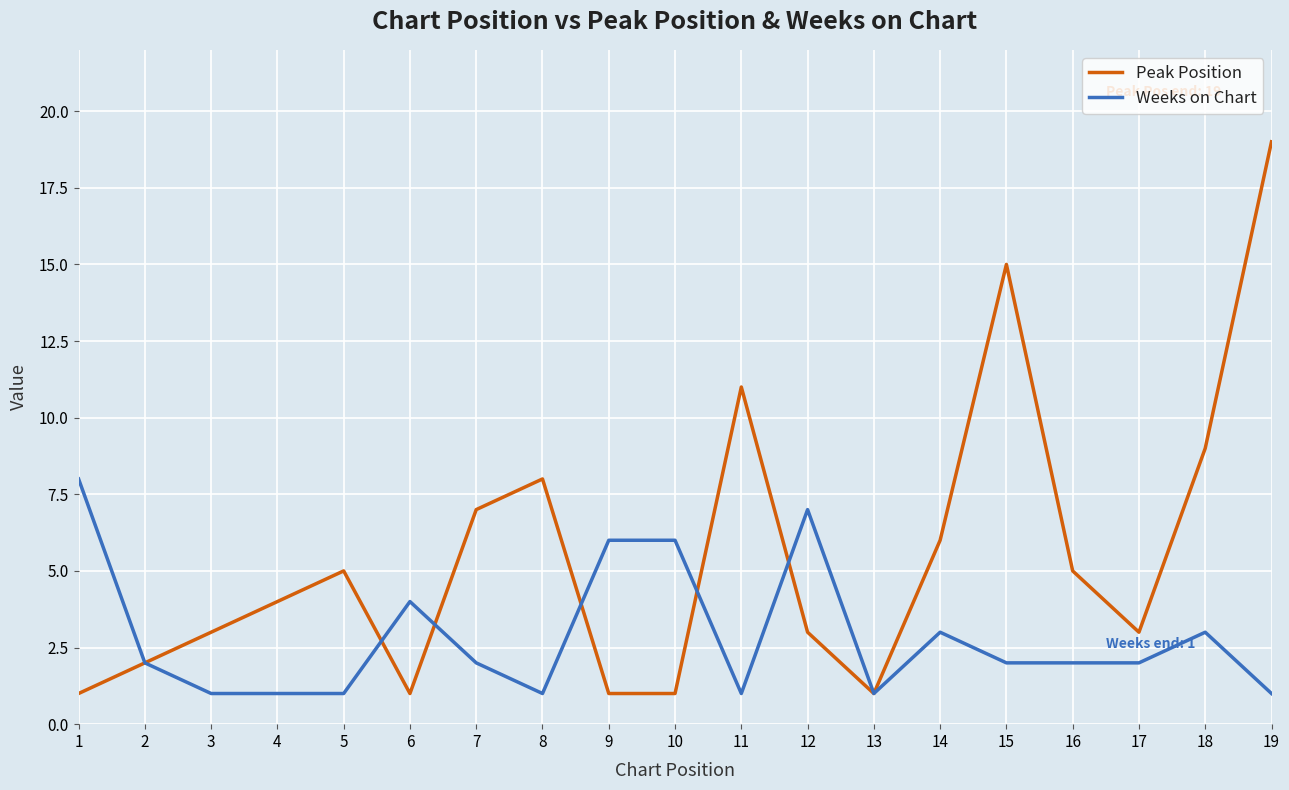

Reading left to right, list all the values displayed in this chart.

Peak Position: 1	2	3	4	5	1	7	8	1	1	11	3	1	6	15	5	3	9	19
Weeks on Chart: 8	2	1	1	1	4	2	1	6	6	1	7	1	3	2	2	2	3	1